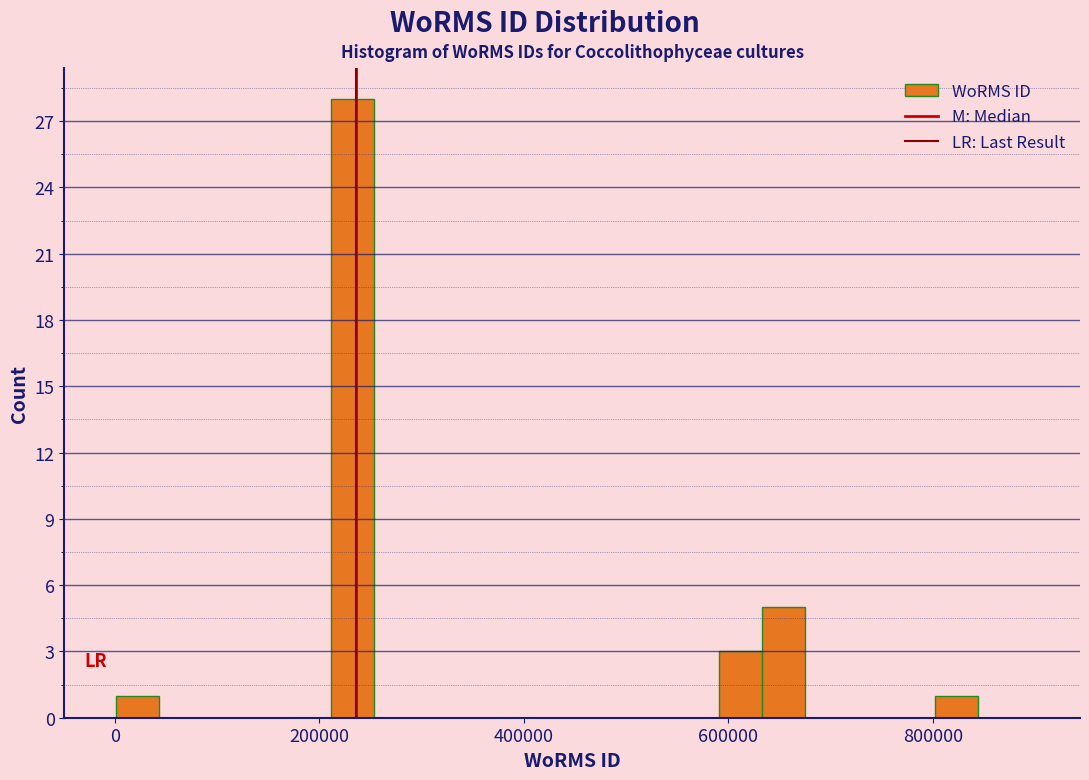

Around what value on the x-axis is the tallest bar? Give the approximate position of its centre, as read against the axis.

240000